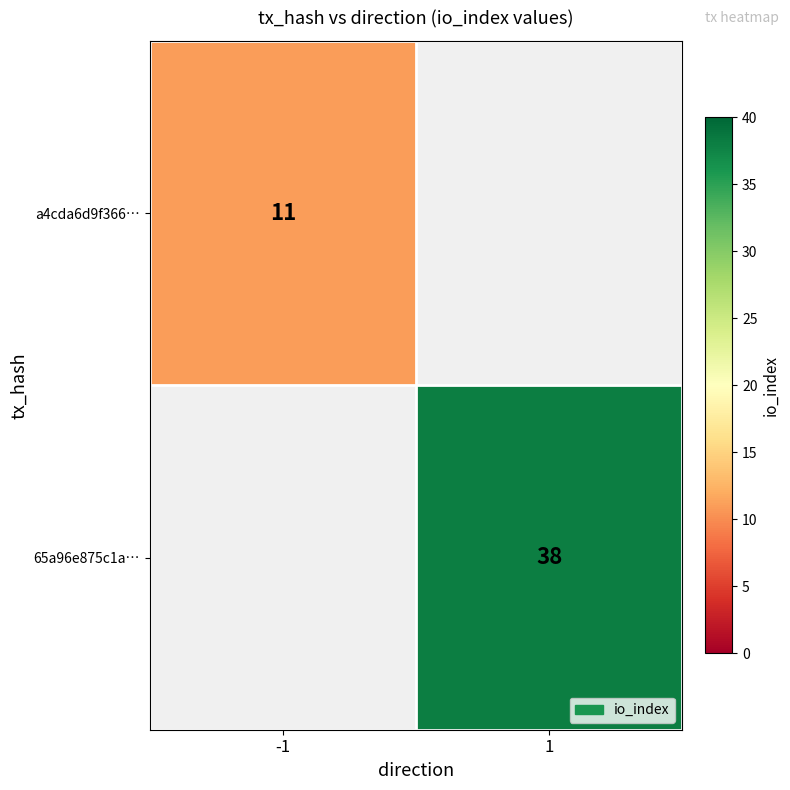

The a4cda6d9f366… series shows 18 at -1. True or false?

False